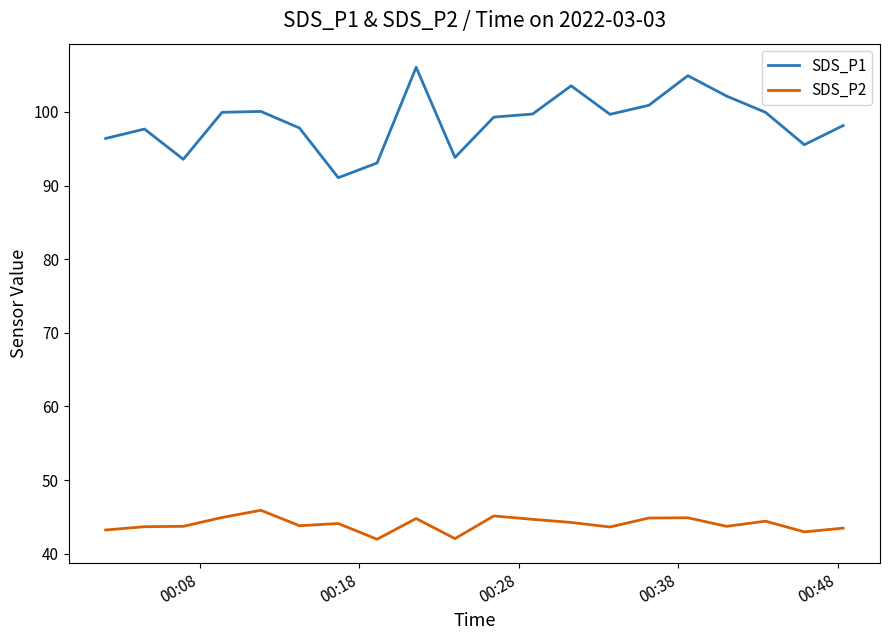

Which series has the largest range (max minus min)?

SDS_P1